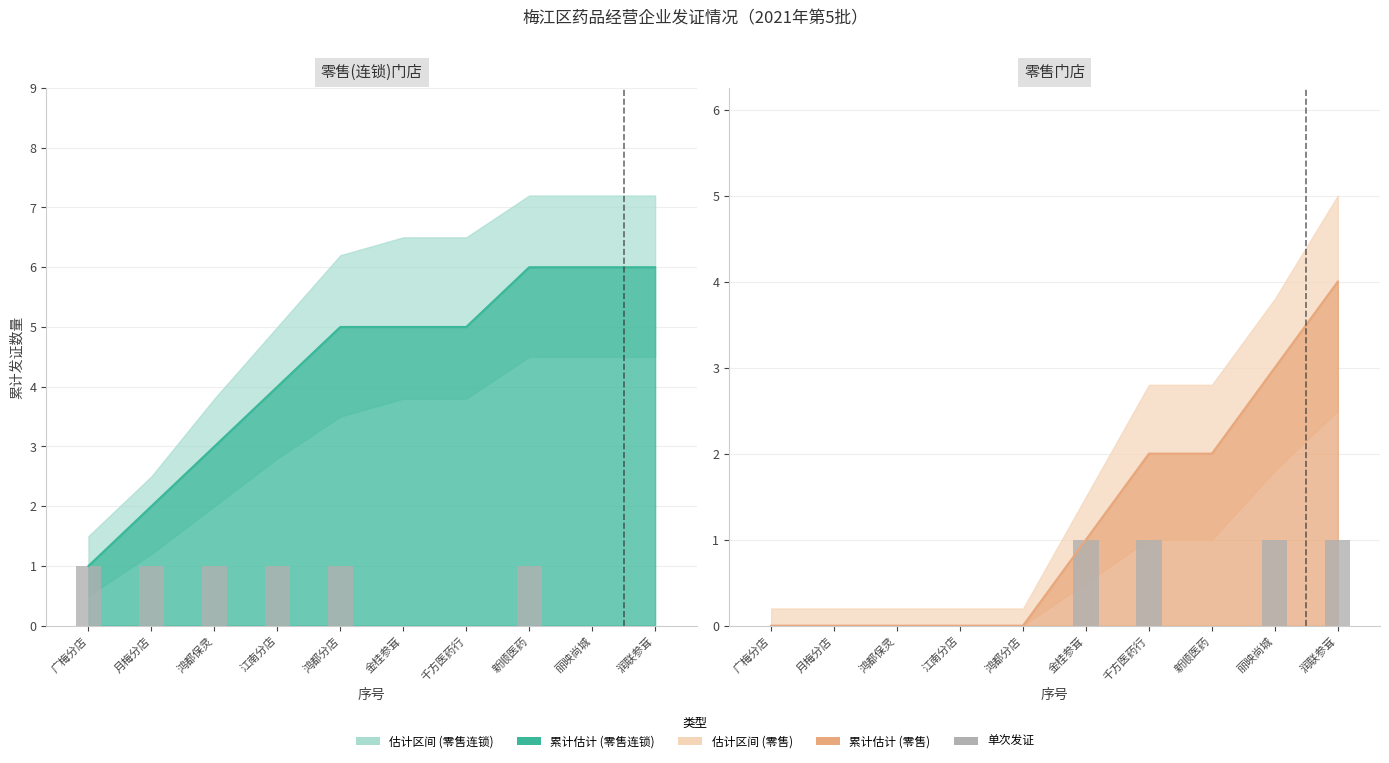

How many values are between 0 and 1?

10